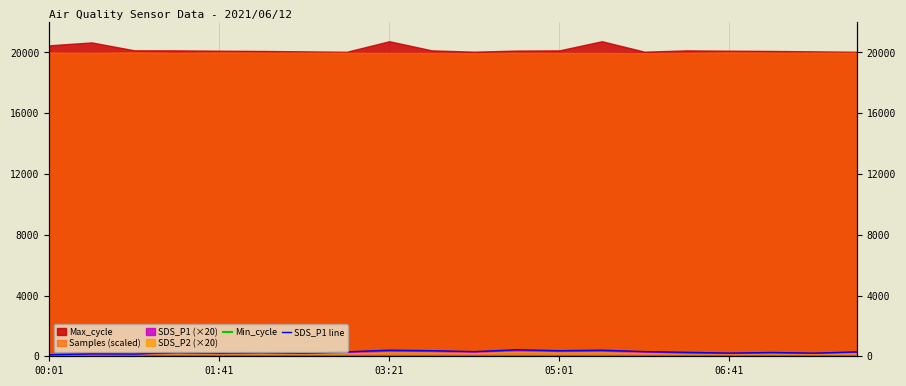

True or false: SDS_P1 line has more than 1 points higher than both neighbors.

True